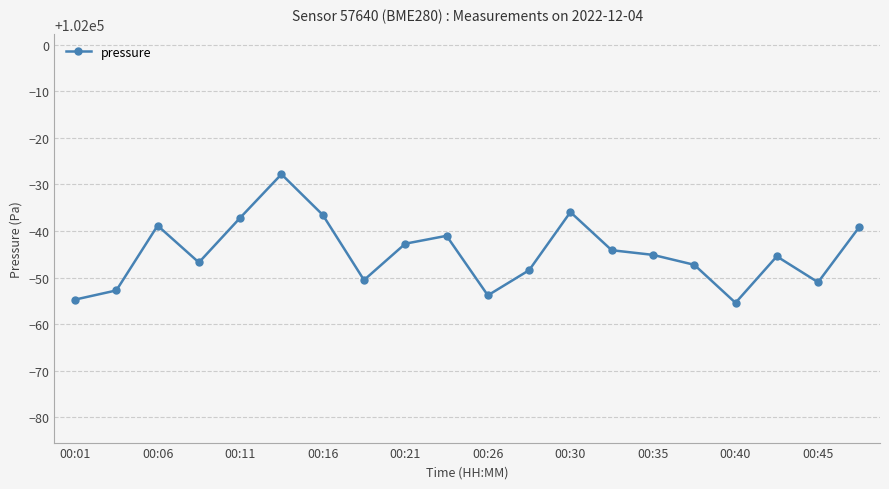

What is the minimum value shown in the chart?

101944.6